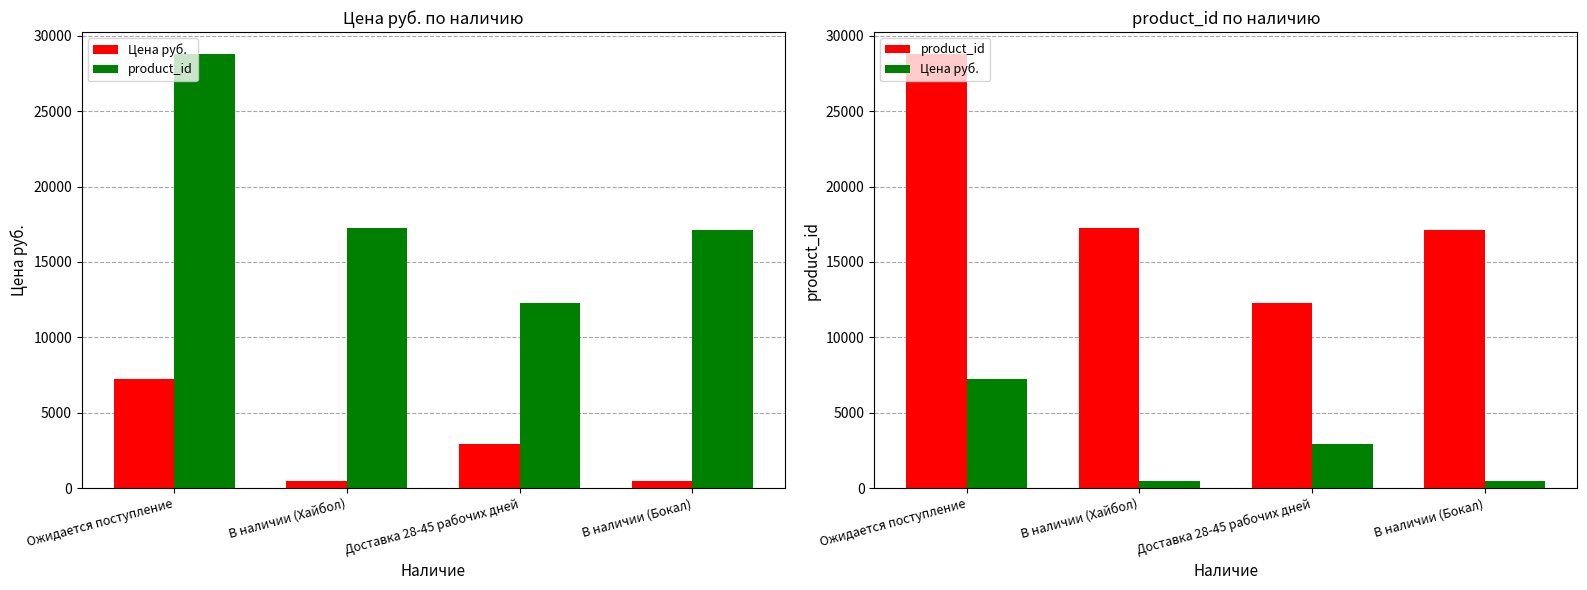

What is the difference between the maximum and second lowest values in the product_id series?

11656.0